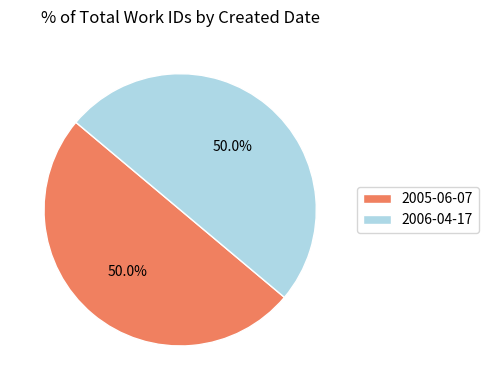

What percentage is the 2005-06-07 slice, to the nearest percent?

50%